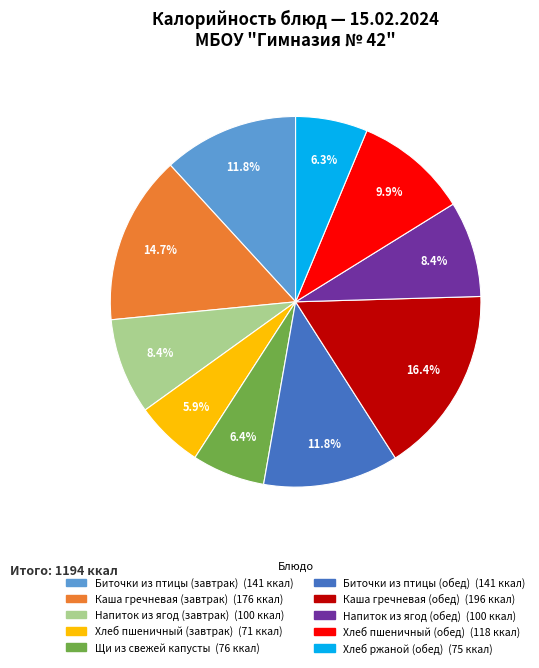

Is Биточки из птицы (обед) the majority of the pie?

No